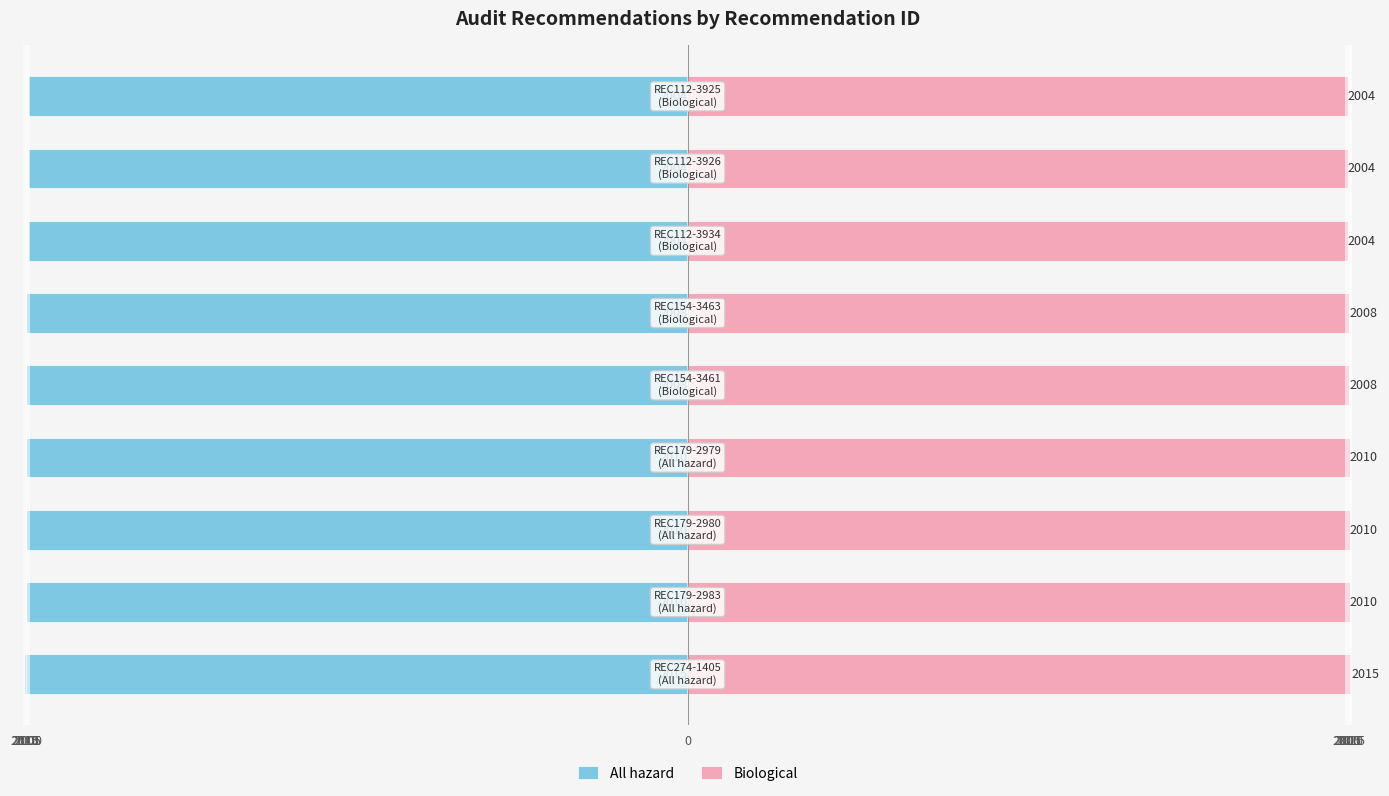

At how many categories does at least one series exceed 517?

9